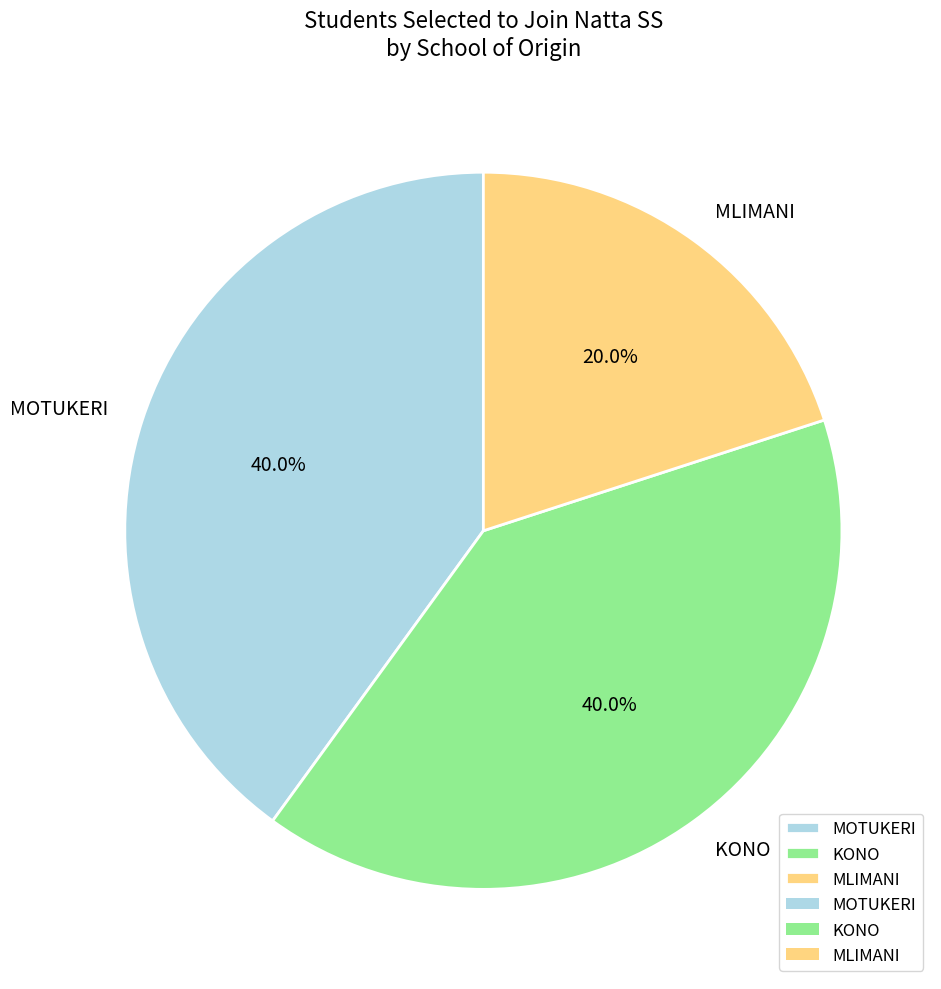

What is the ratio of the value at MLIMANI to the value at MOTUKERI?

0.5